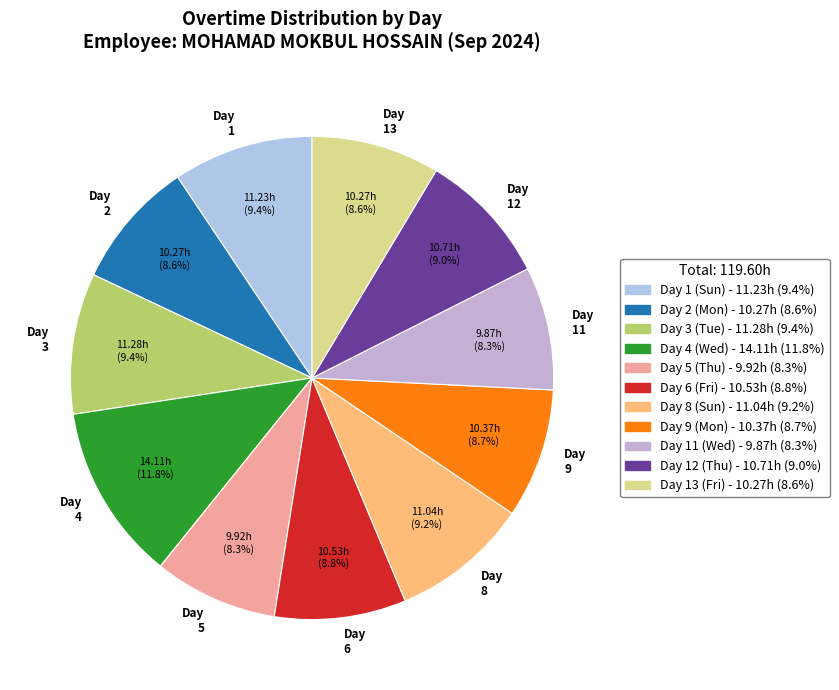

How many slices are in this pie chart?

11